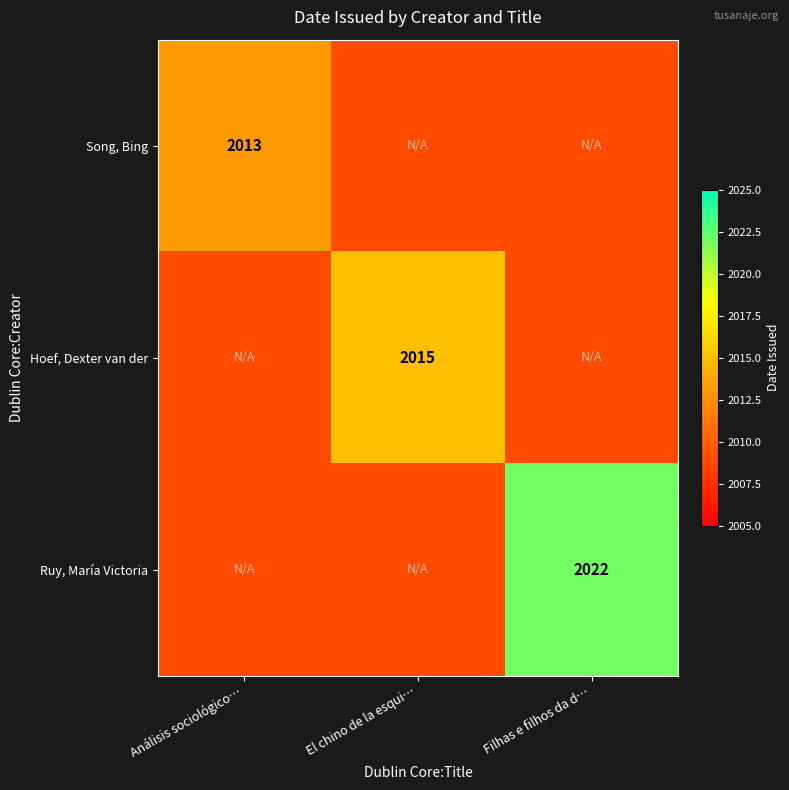

The value of Ruy, María Victoria at Filhas e filhos da d… is 2022. True or false?

True